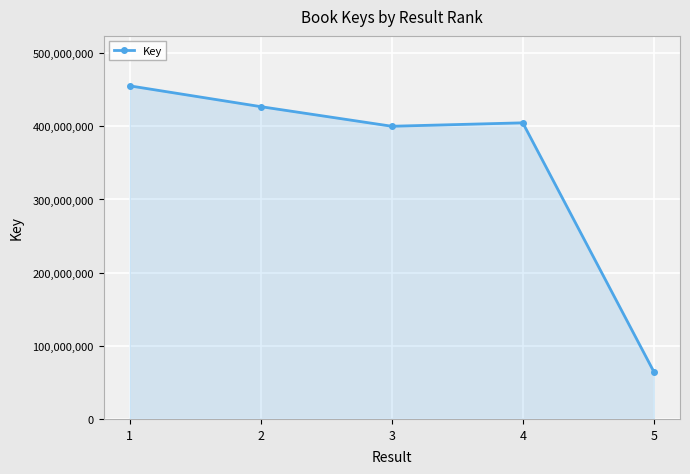

What is the difference between the values at 1 and 3?

55222728